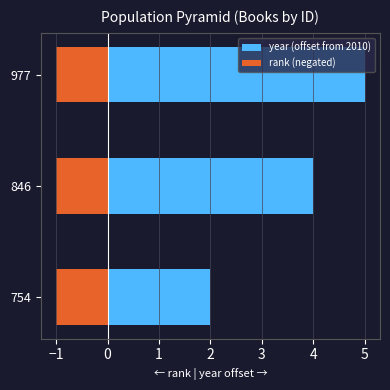

Rank the series at −2 from lowest to highest value.

rank (negated), year (offset from 2010)